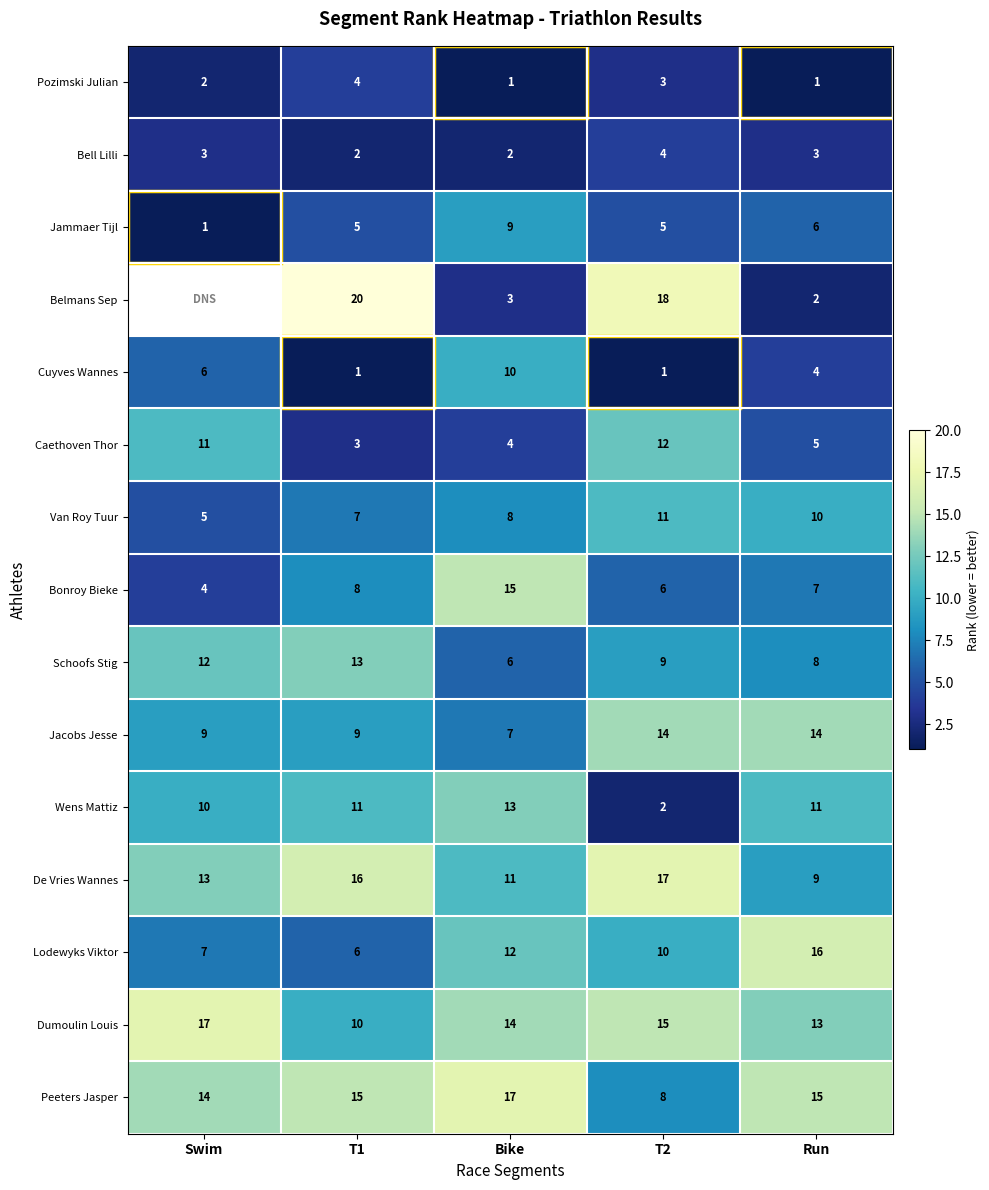

At which category is the sum across all series the highest?

T2